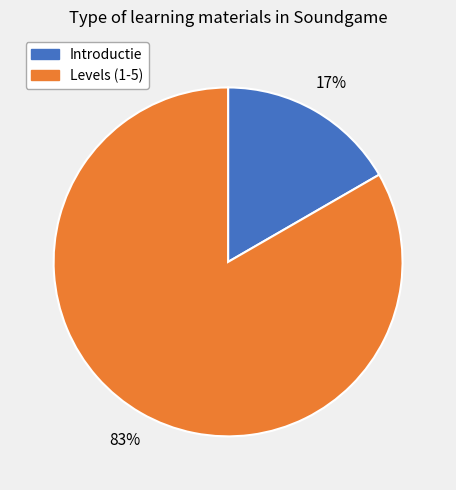

To the nearest percent, what is the average slice percentage?

50%